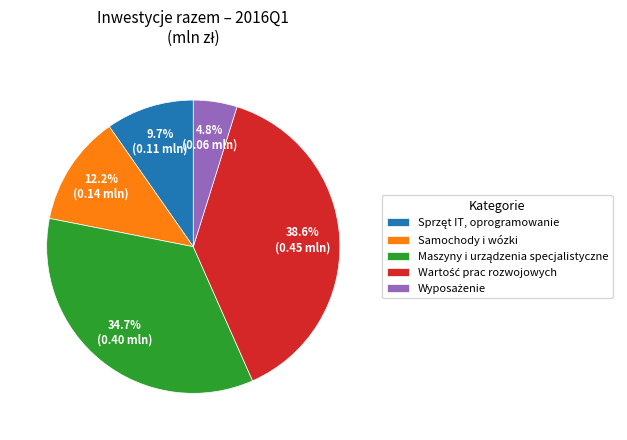

Is there any slice that represents more than half of the pie?

No